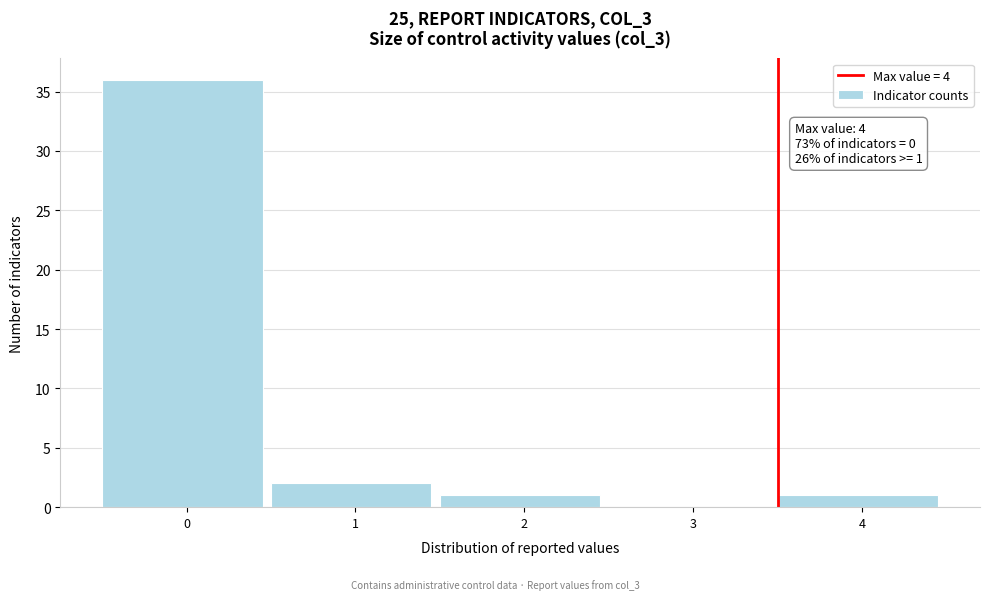

Reading right to left, what are all the values shown in this chart?

4=1	3=0	2=1	1=2	0=36